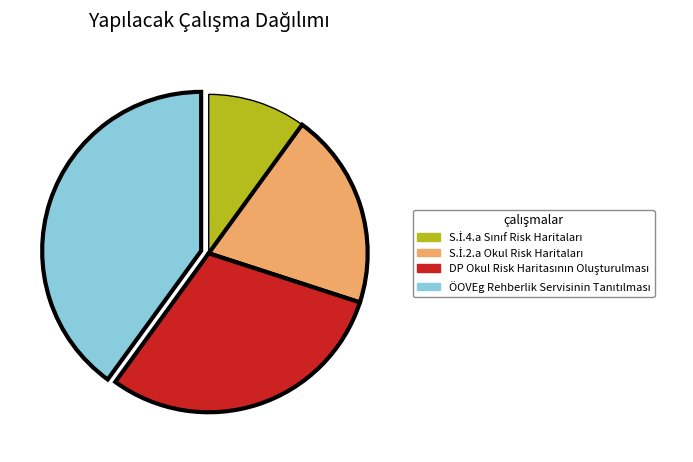

Does any single category account for the majority?

No